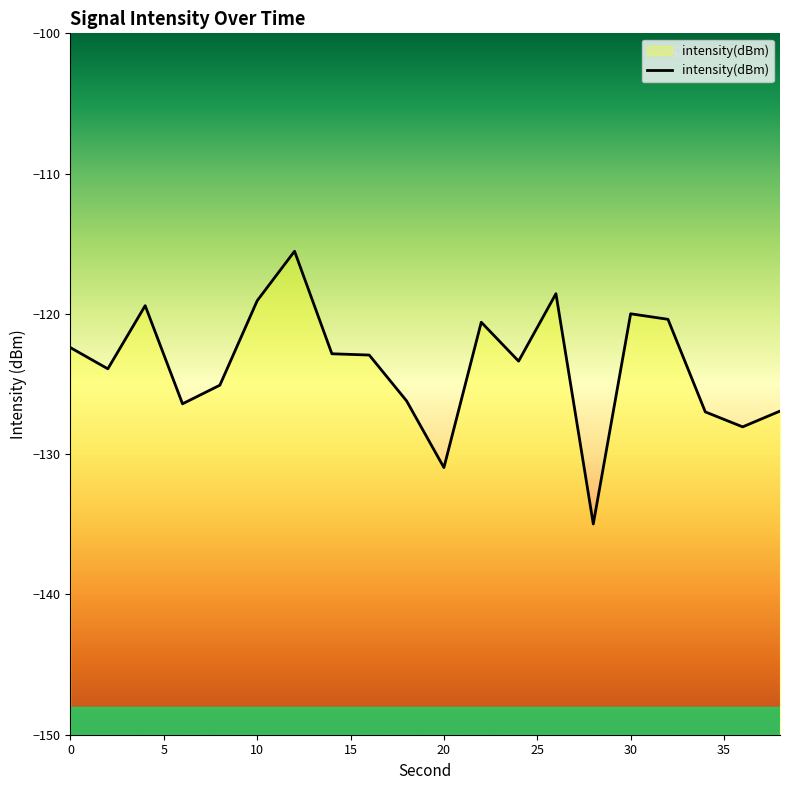

Reading right to left, list all the values displayed in this chart.

-126.9	-128.1	-127.0	-120.4	-120.0	-135.0	-118.6	-123.4	-120.6	-131.0	-126.2	-122.9	-122.8	-115.5	-119.1	-125.1	-126.4	-119.4	-123.9	-122.4